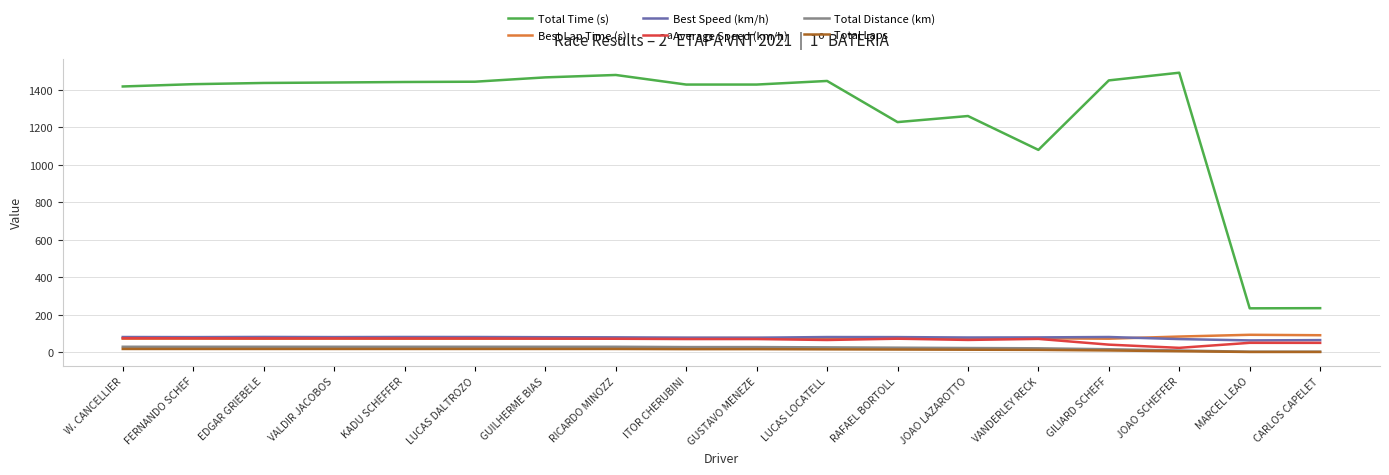

Which series has the largest total across all categories?

Total Time (s)